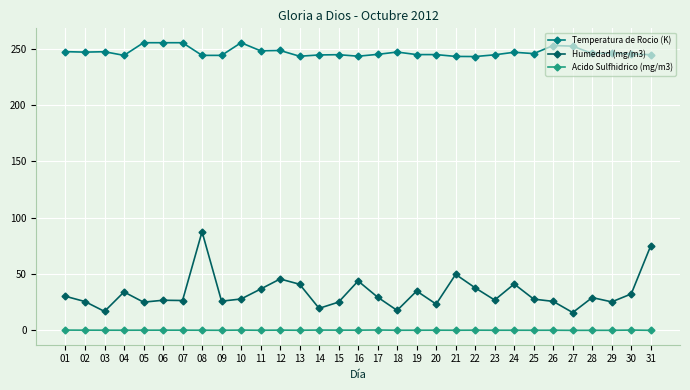

What is the total value across all series at 29?

271.6